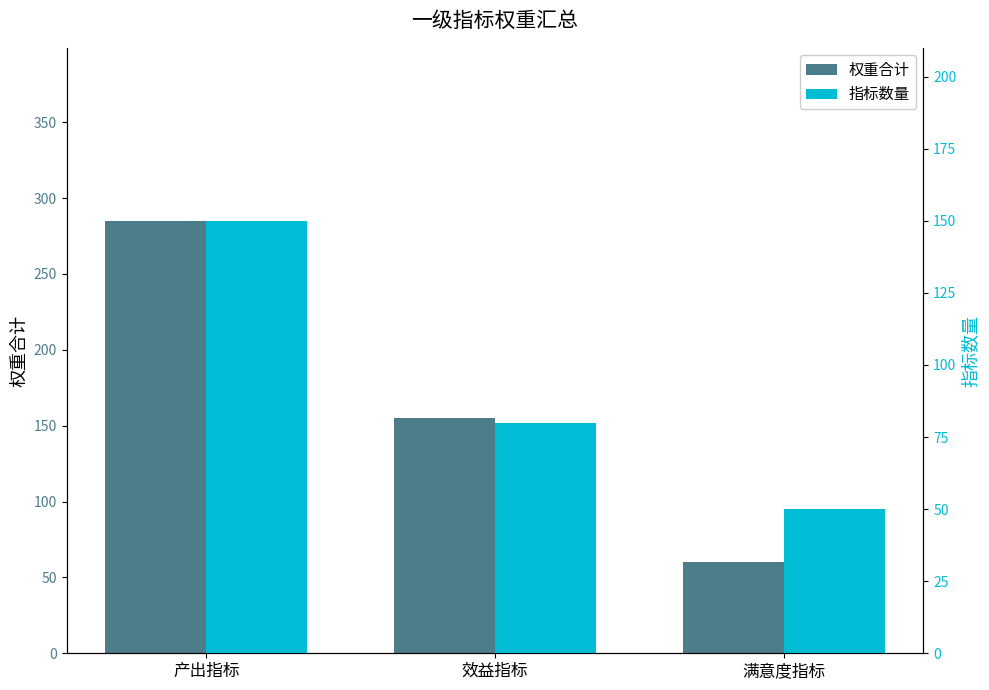

What is the difference between the 权重合计 values at 效益指标 and 产出指标?

130